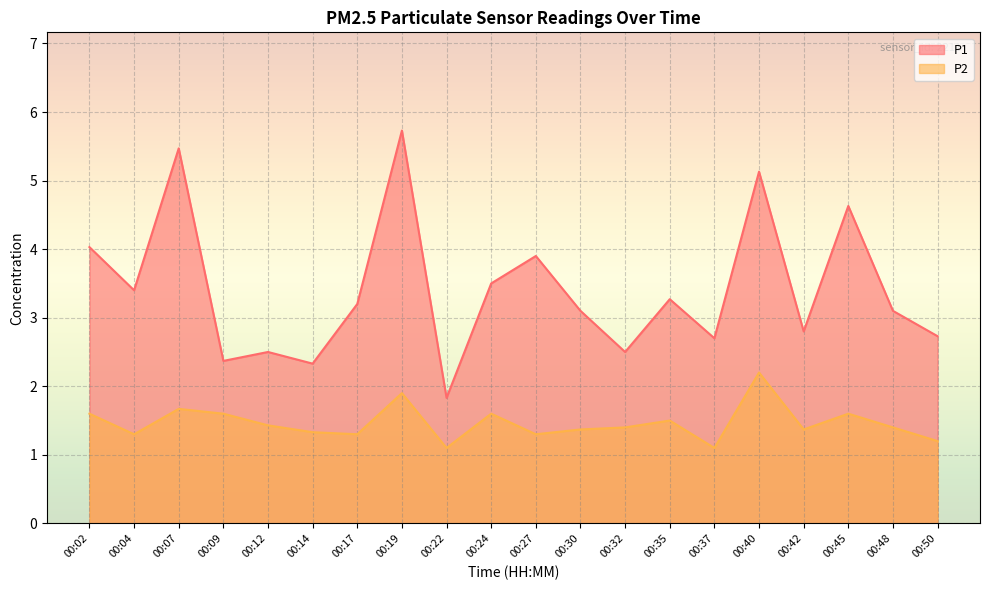

Which label corresponds to the smallest value in the chart?

00:22